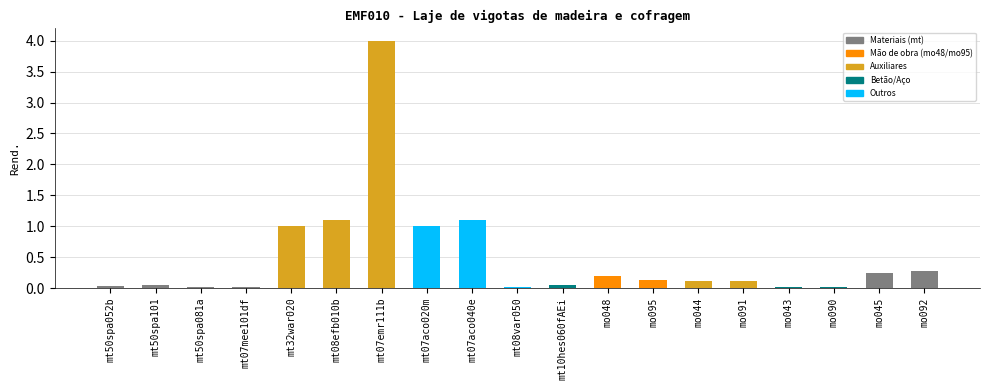

Which label corresponds to the largest value in the chart?

mt07emr111b